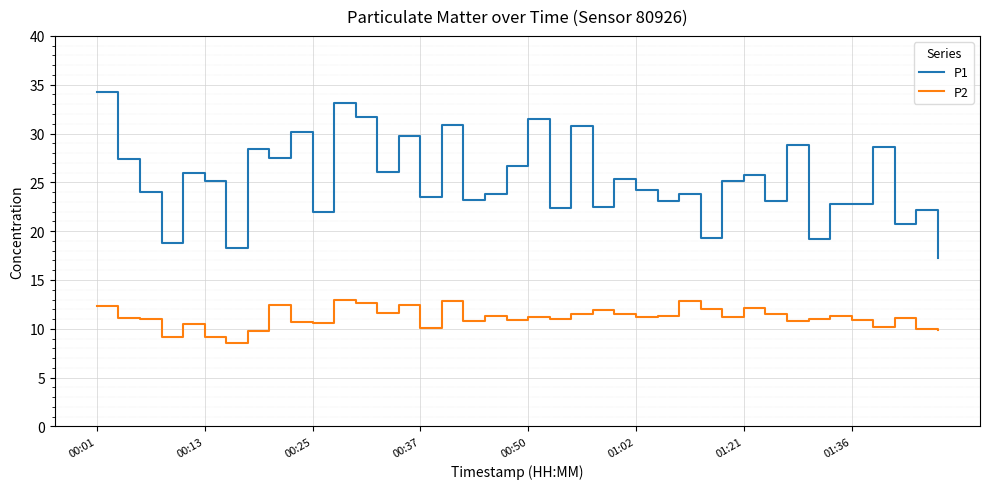

List the series in order of their overall mean, lowest first.

P2, P1